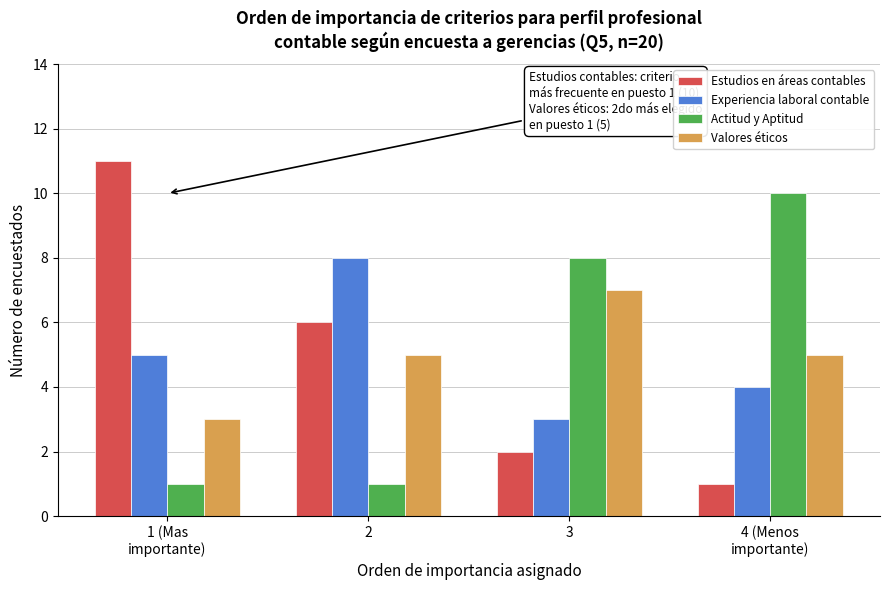

Reading right to left, transcribe all the data shown in this chart.

Estudios en áreas contables: 1	2	6	11
Experiencia laboral contable: 4	3	8	5
Actitud y Aptitud: 10	8	1	1
Valores éticos: 5	7	5	3